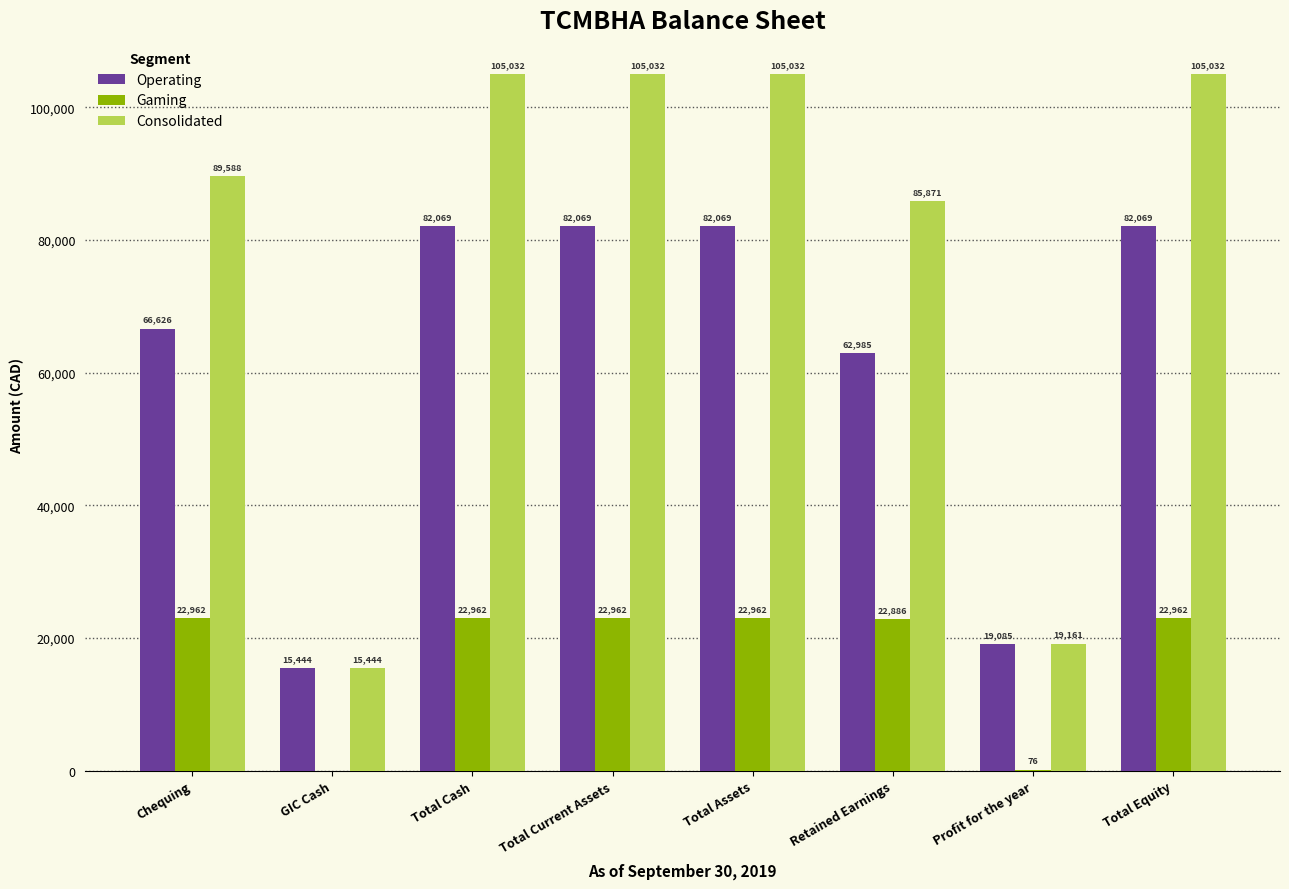

Which series has the largest total across all categories?

Consolidated